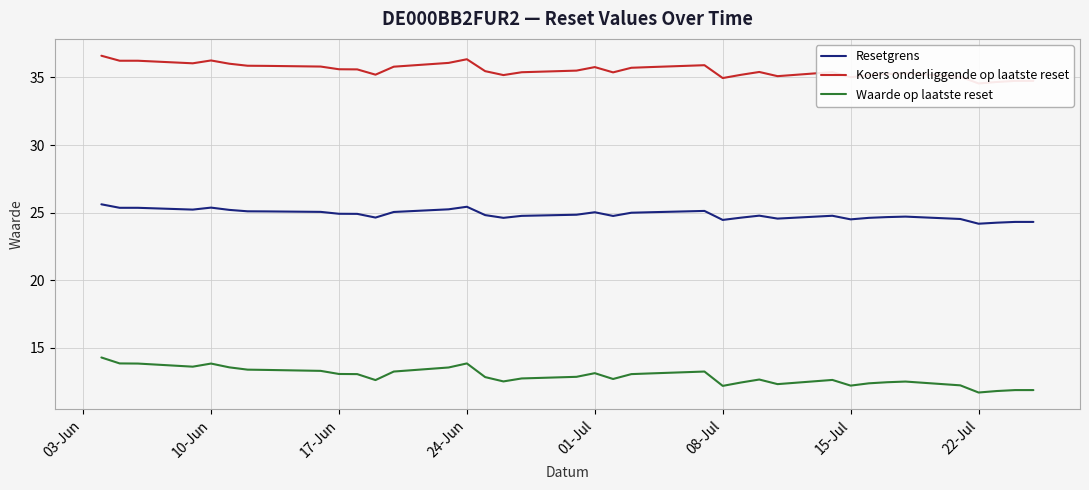

True or false: Koers onderliggende op laatste reset and Waarde op laatste reset intersect in this chart.

False